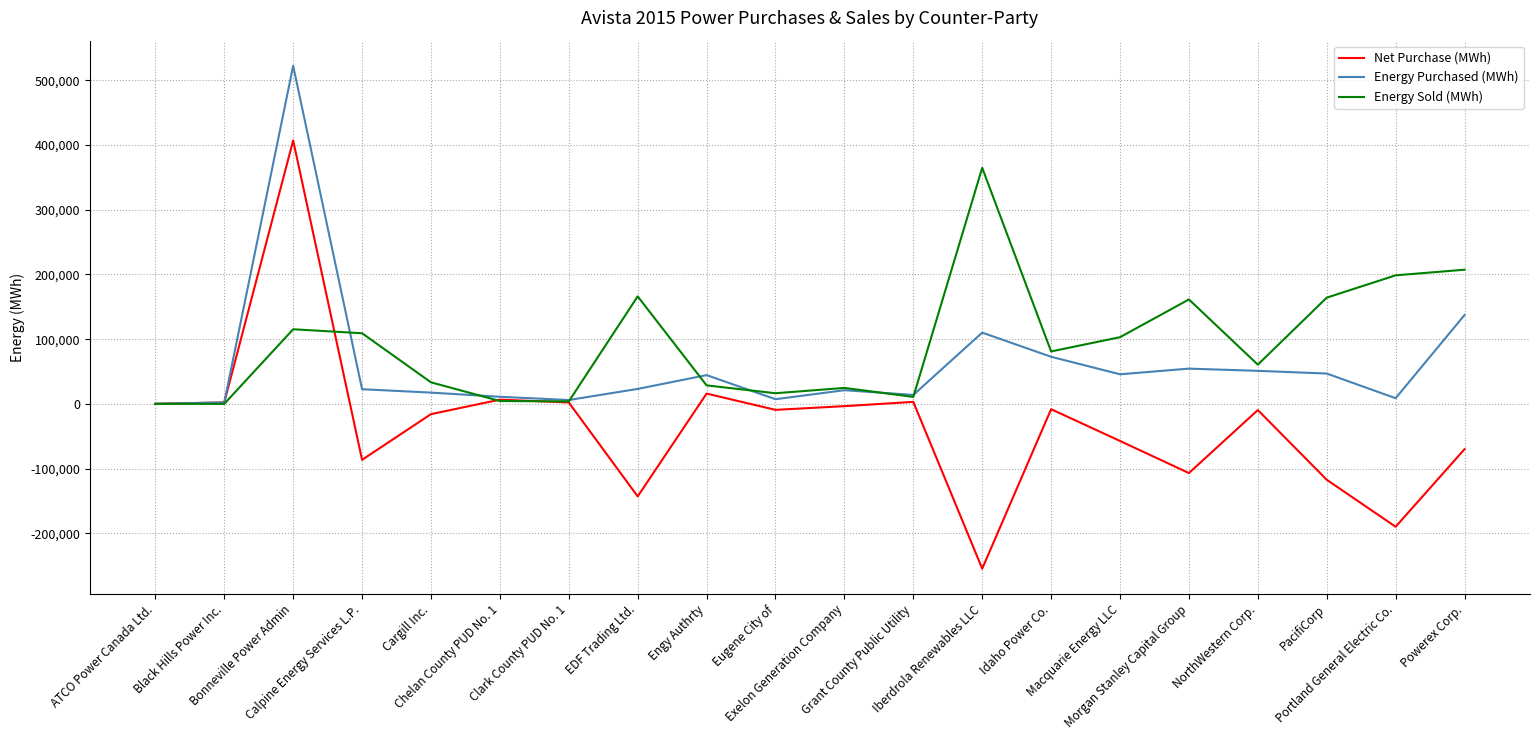

What position from the right is Iberdrola Renewables LLC?

8